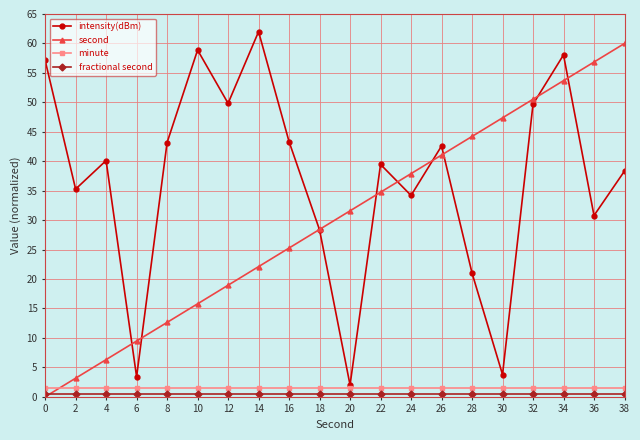

How many times do second and minute cross each other?

1